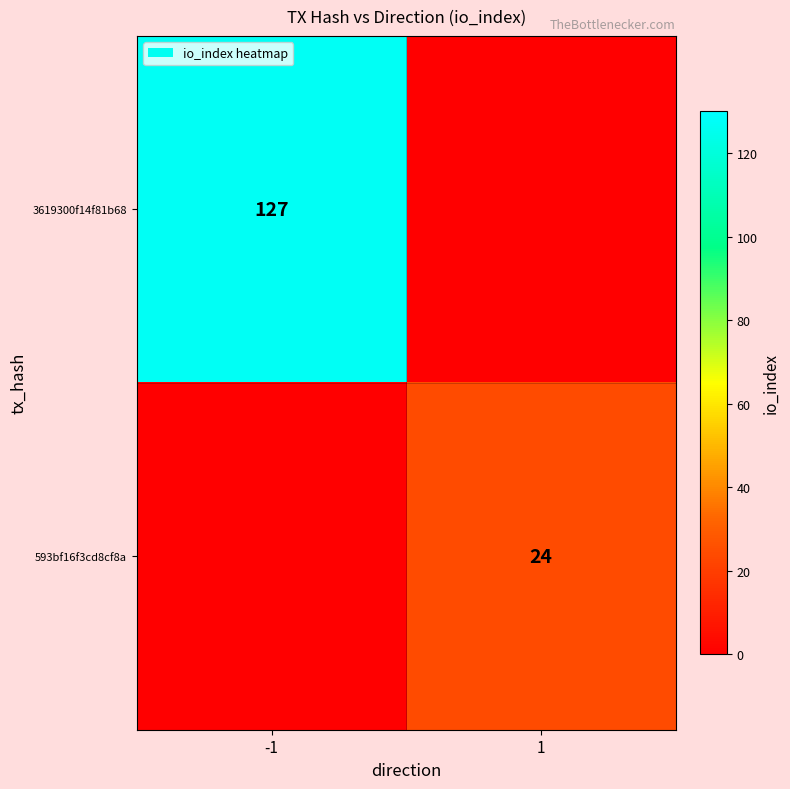

Is it true that 3619300f14f81b68 equals 71 at -1?

False